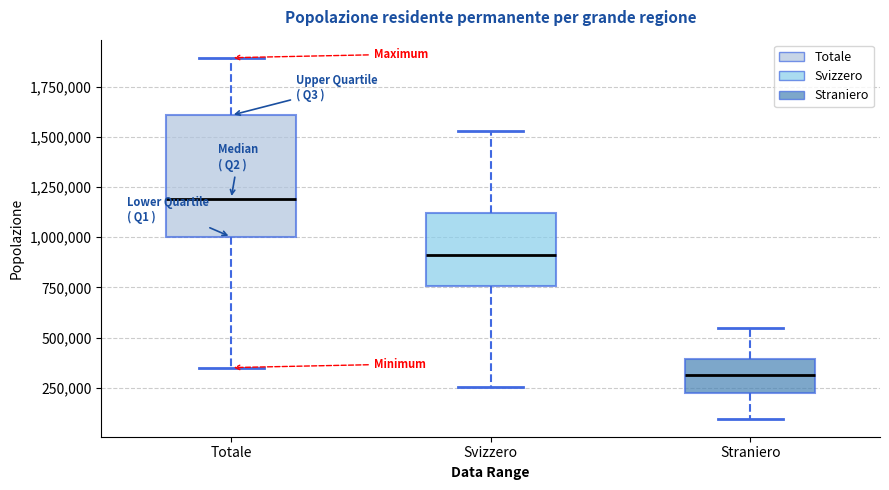

Reading left to right, read every box against the y-axis: the position of its median line, the range the box covers, and the ends of its whiskers. The values are not printed on the chart, so give them approximately, as read against the axis.

Totale: median 1200000, box 1000000 to 1600000, whiskers 350000 to 1900000
Svizzero: median 900000, box 750000 to 1100000, whiskers 250000 to 1550000
Straniero: median 300000, box 200000 to 400000, whiskers 100000 to 550000